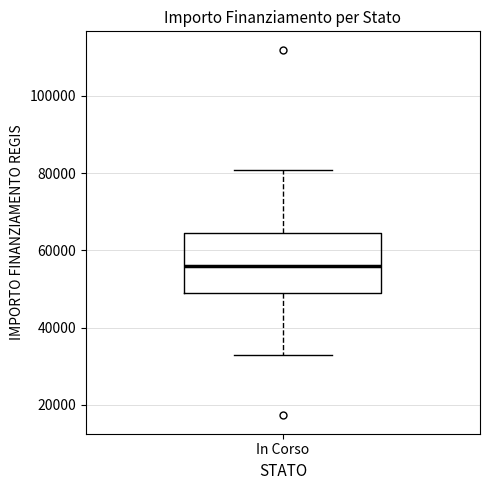

Where does the upper whisker of the box for In Corso end on the y-axis? The values are not printed on the chart, so give them approximately, as read against the axis.

80000